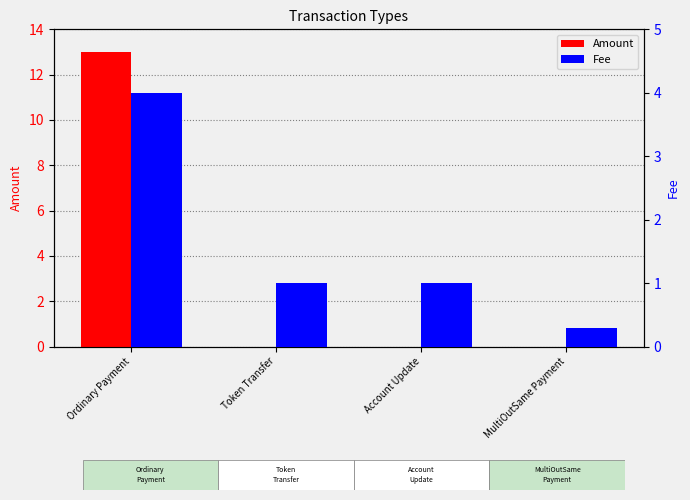

What is the difference between the maximum and second lowest values in the Amount series?

13.0